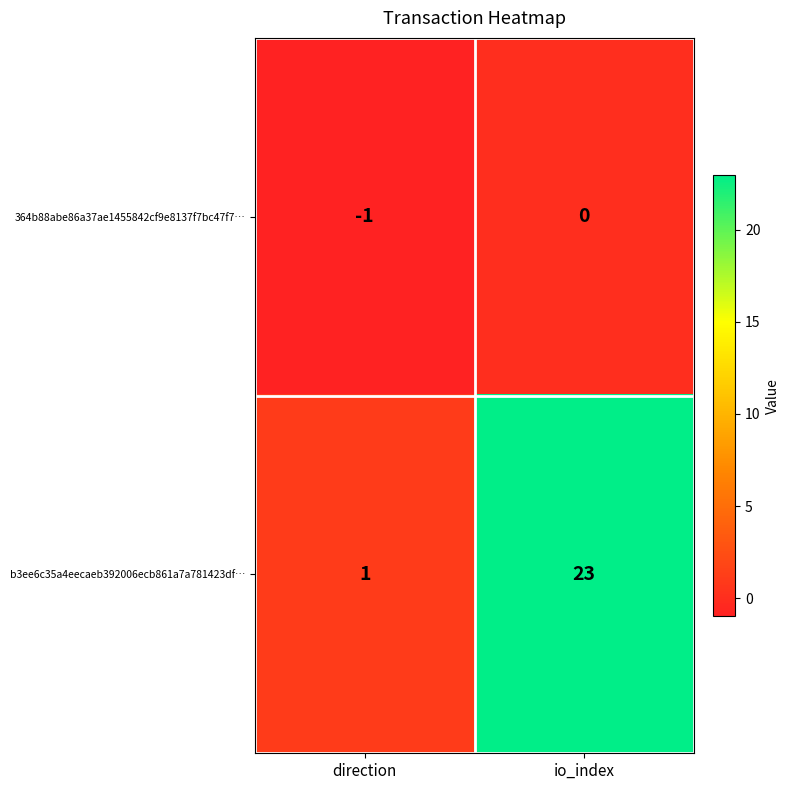

Reading left to right, what are all the values shown in this chart?

364b88abe86a37ae1455842cf9e8137f7bc47f7…: direction=-1	io_index=0
b3ee6c35a4eecaeb392006ecb861a7a781423df…: direction=1	io_index=23